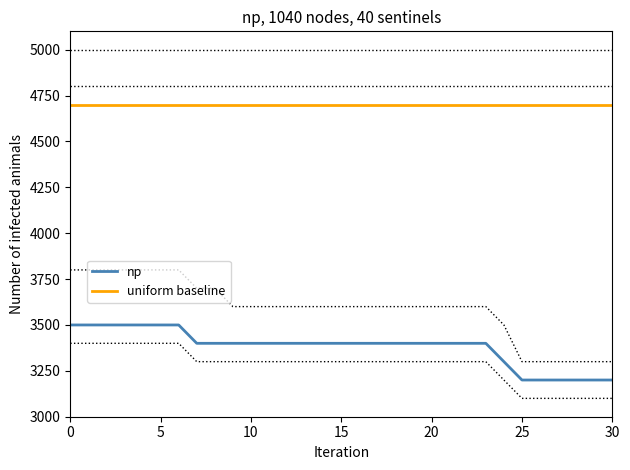

True or false: np and uniform baseline intersect in this chart.

False